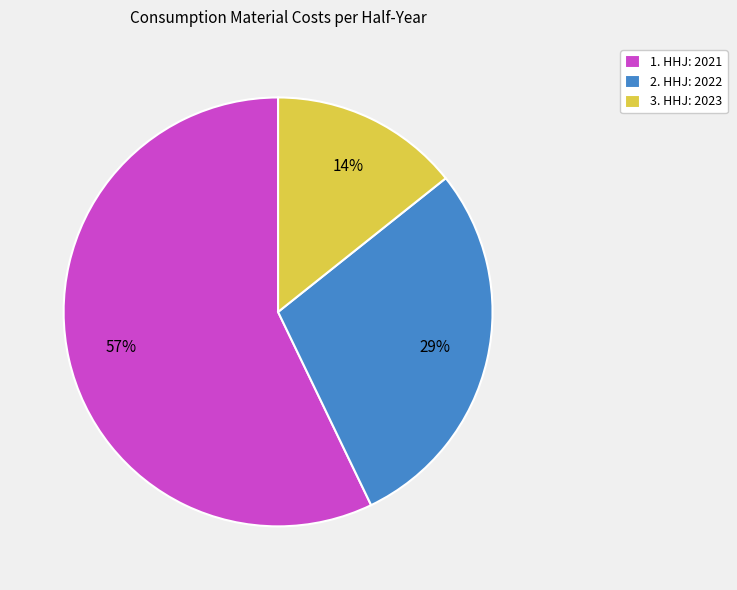

Between 1. HHJ: 2021 and 2. HHJ: 2022, which is larger?

1. HHJ: 2021